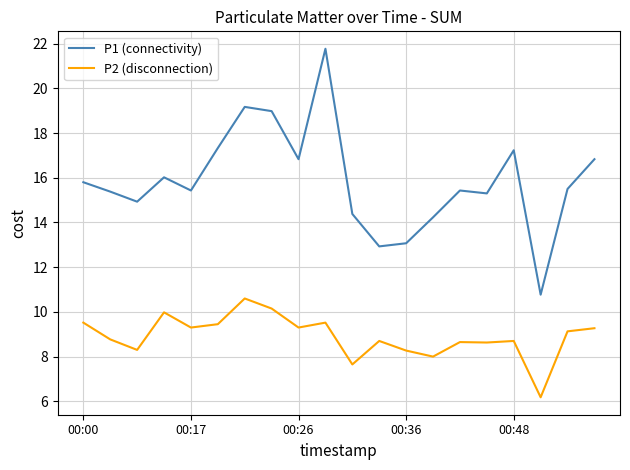

Does the chart have visible grid lines?

Yes